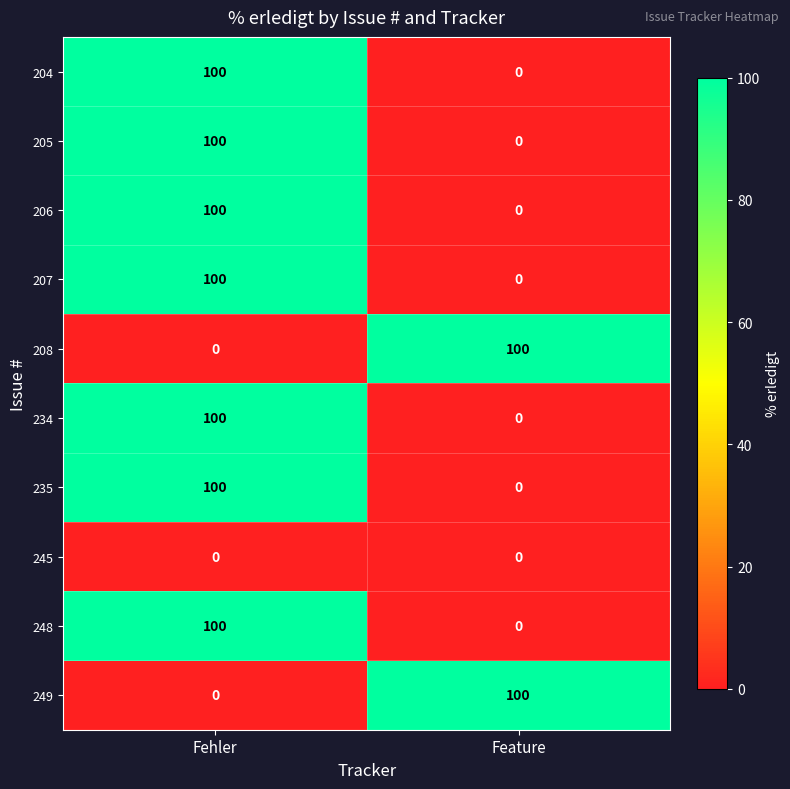

What is the average value of the 248 series?

50